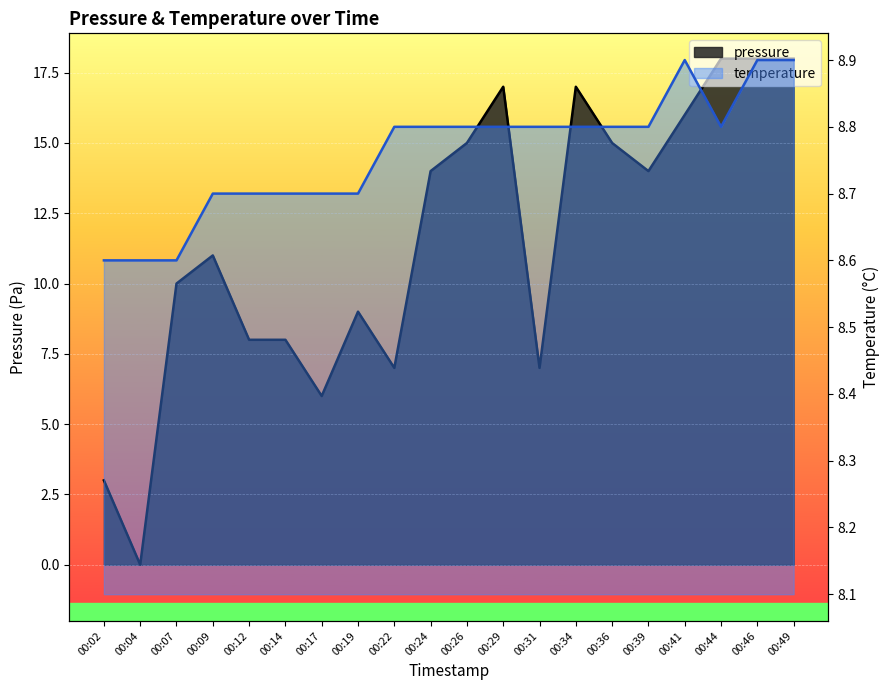

How many lines are shown in the chart?

2